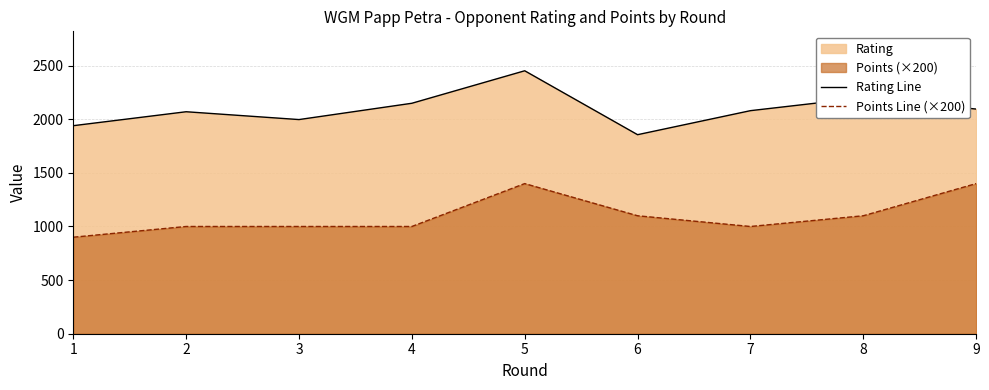

Is the value of Points Line (×200) at 1 greater than the value of Rating Line at 1?

No